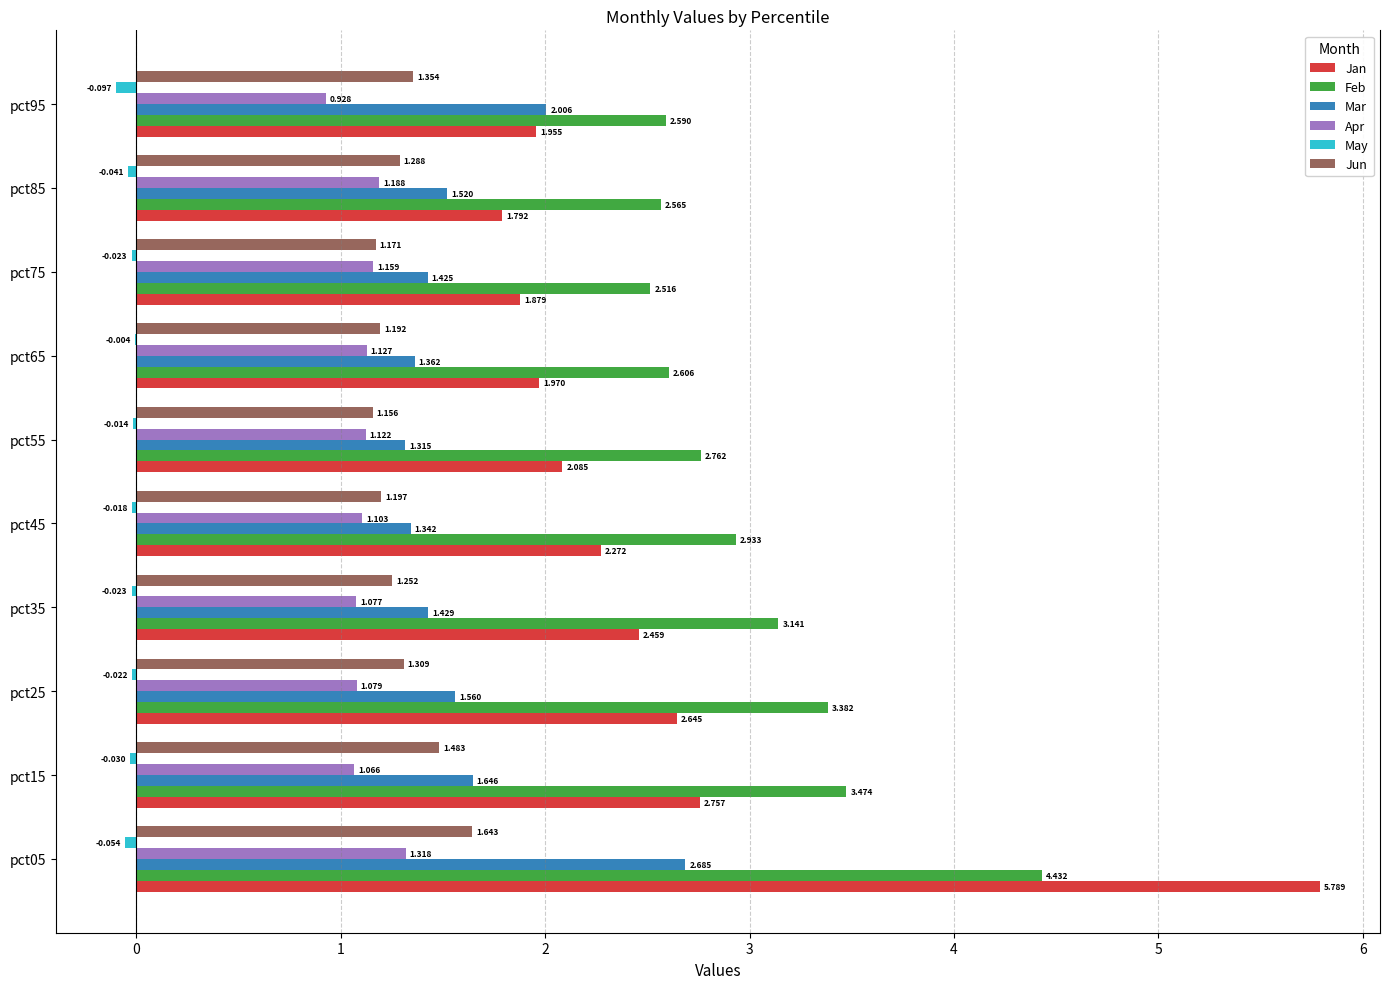

Between pct55 and pct65, which series saw the biggest shift?

Feb